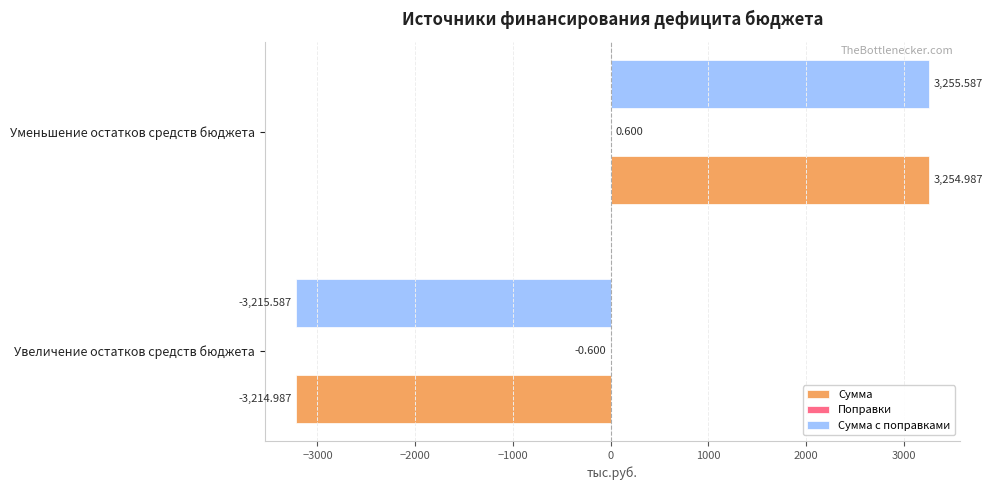

Where is Сумма с поправками nearest to the value 20?

Увеличение остатков средств бюджета